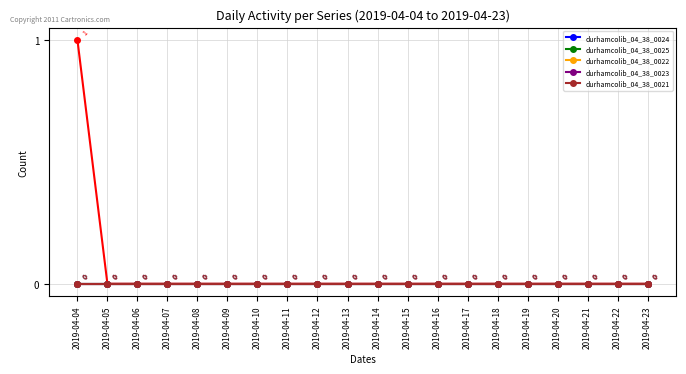

Does the chart display data point markers on the line(s)?

Yes